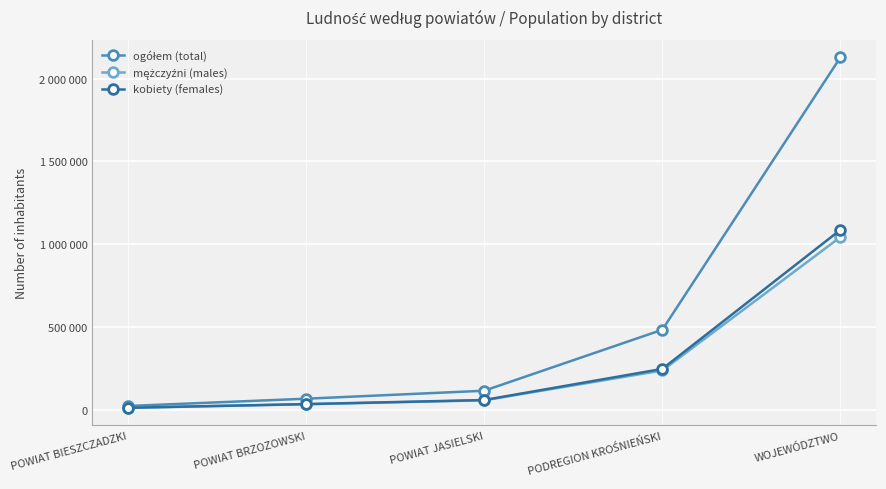

Is this an area chart (filled region under the line)?

No